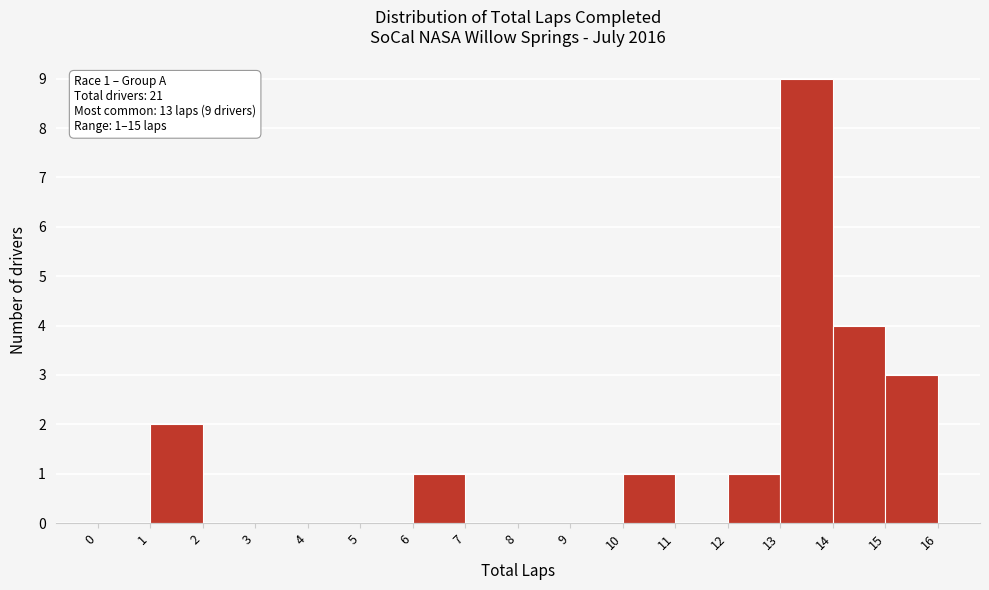

Over which range of the x-axis is the bar tallest?

13 to 14